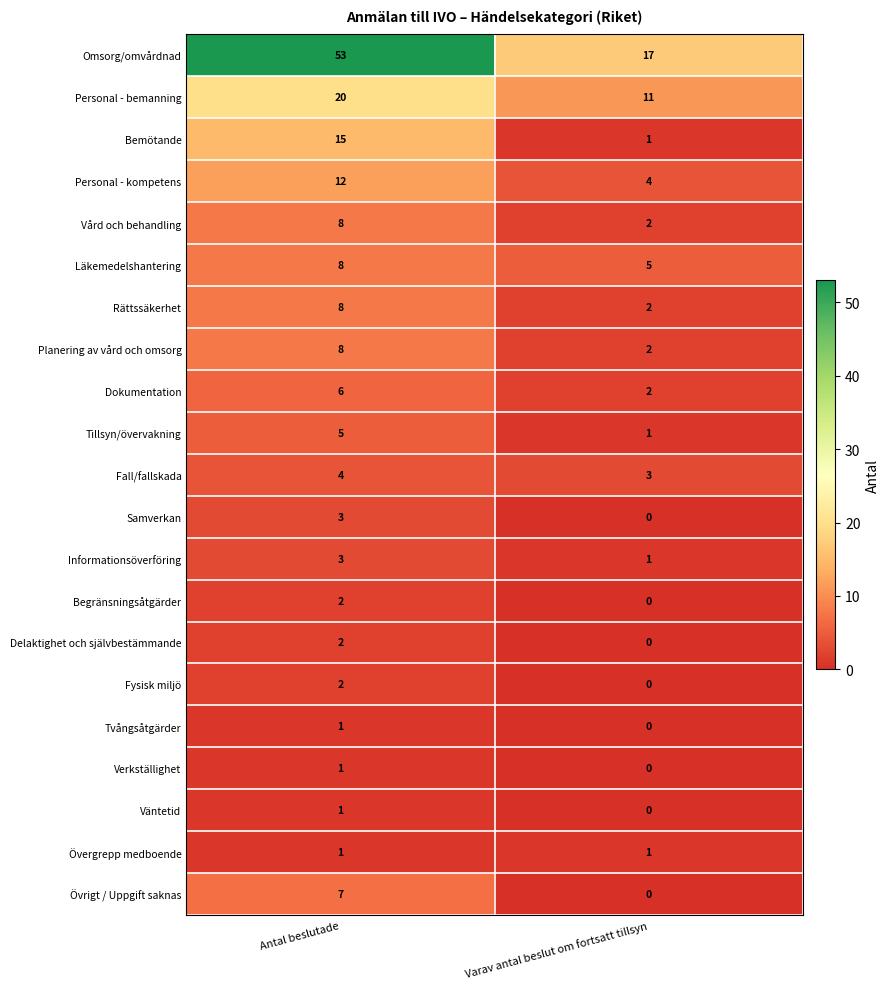

What is the sum of the Omsorg/omvårdnad values at Varav antal beslut om fortsatt tillsyn and Antal beslutade?

70